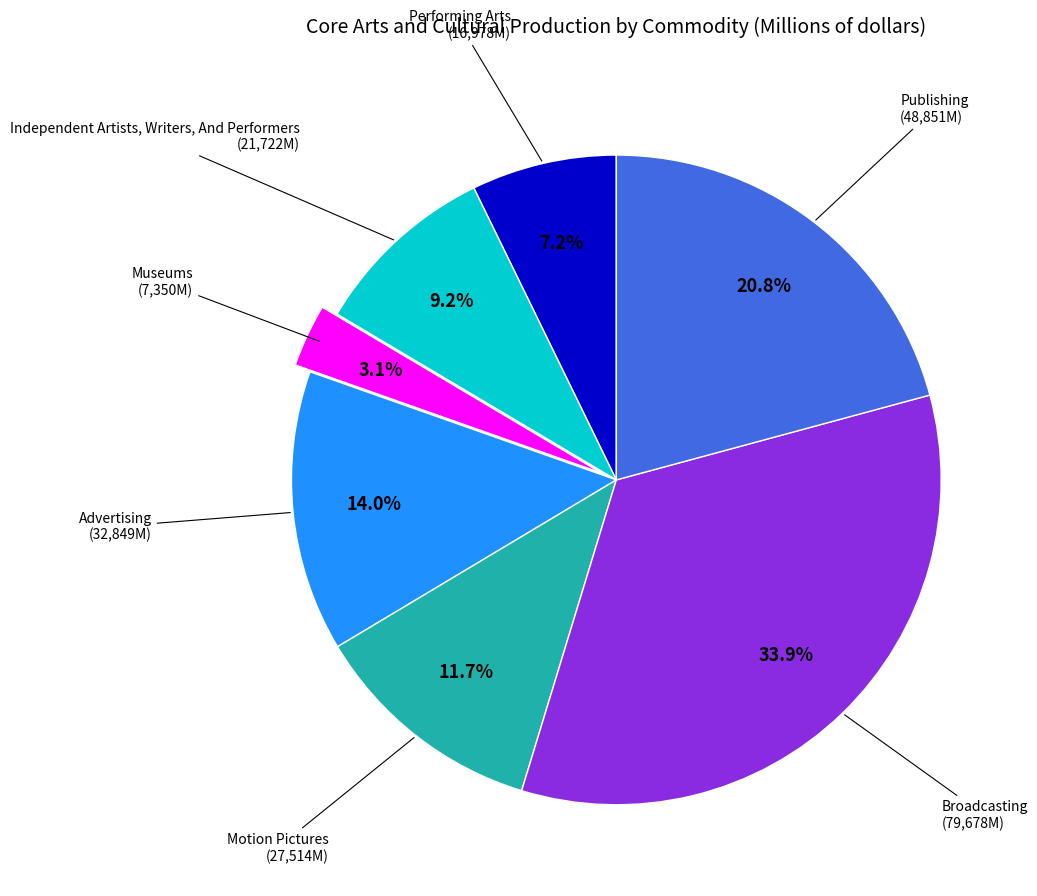

Which has a higher value, Independent Artists, Writers, And Performers or Publishing?

Publishing